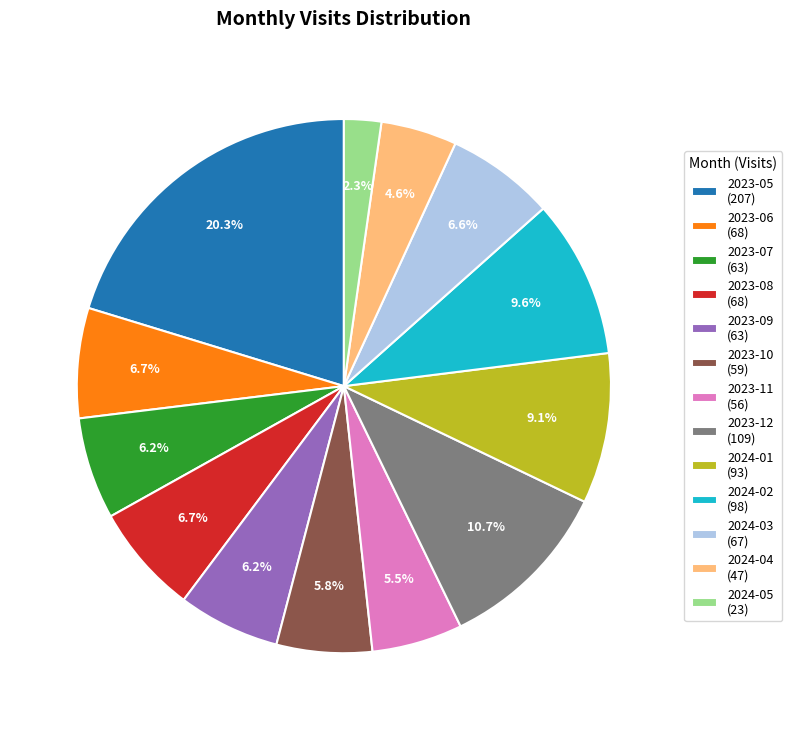

How many segments does this pie chart have?

13